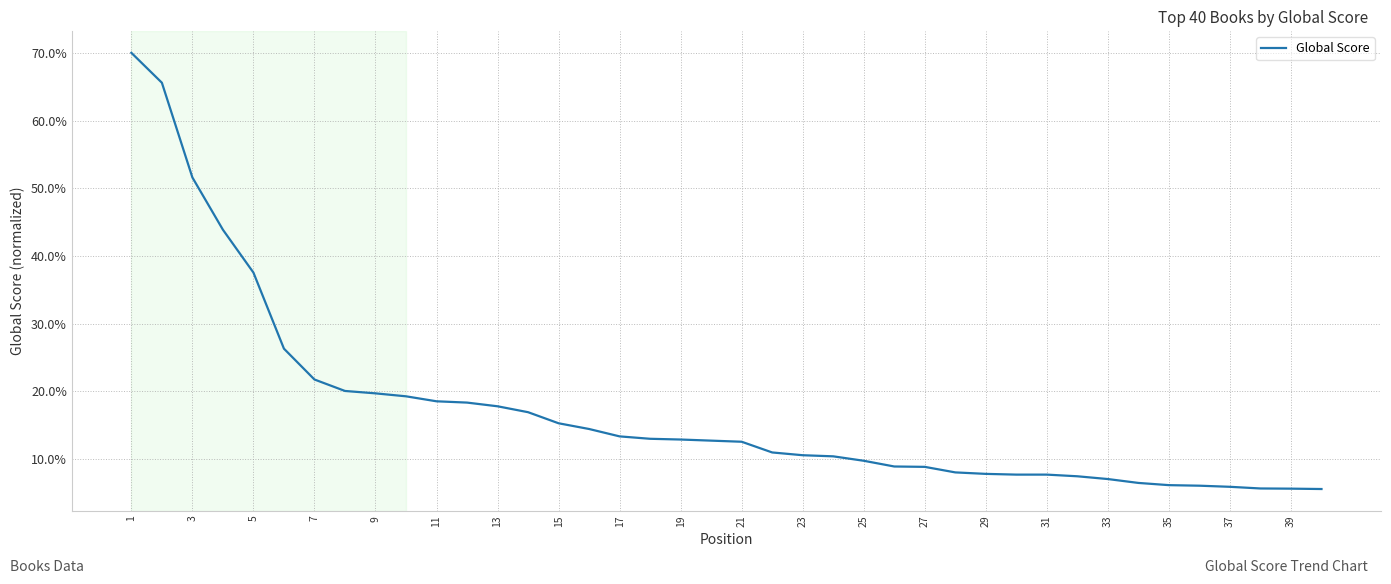

What is the difference between the maximum and minimum values?

64.4